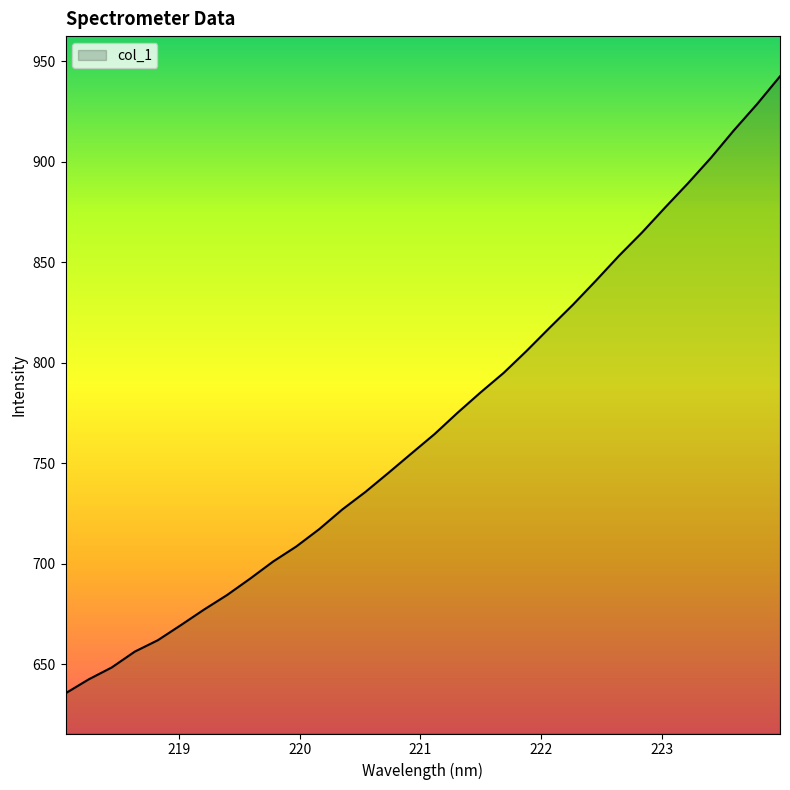

True or false: there are more than 2 points higher than both neighbors.

False